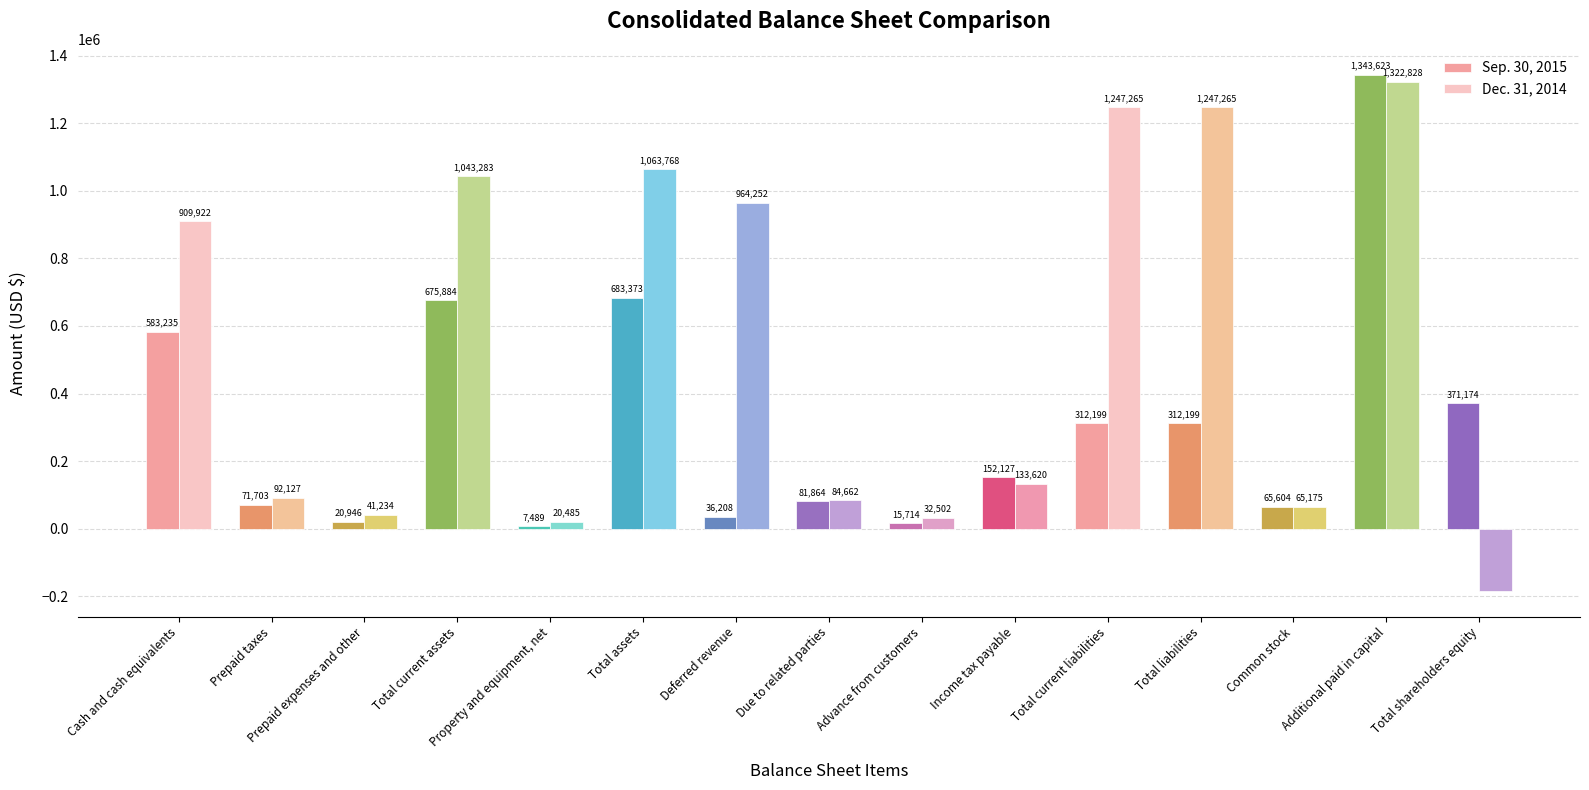

At which label does Sep. 30, 2015 reach its peak?

Additional paid in capital